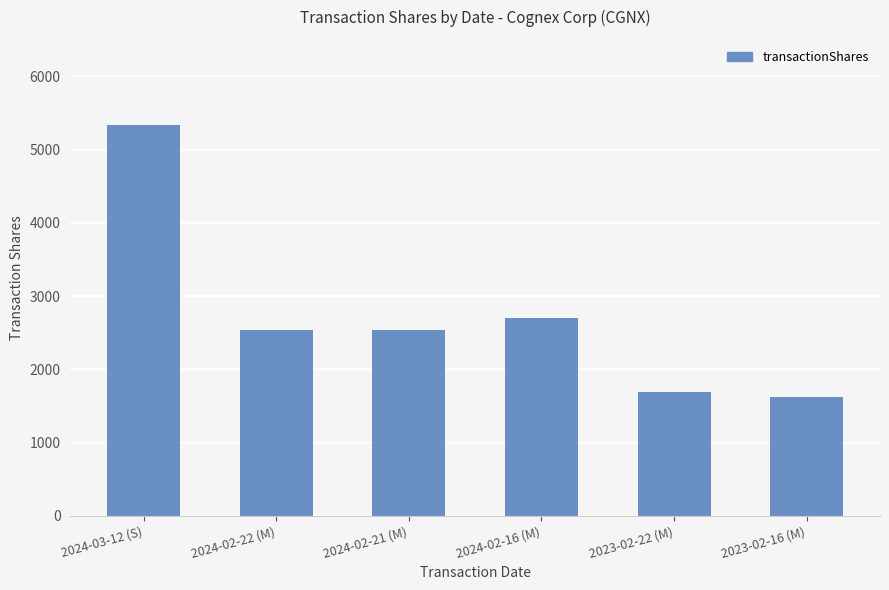

How many data points does each series have?

6